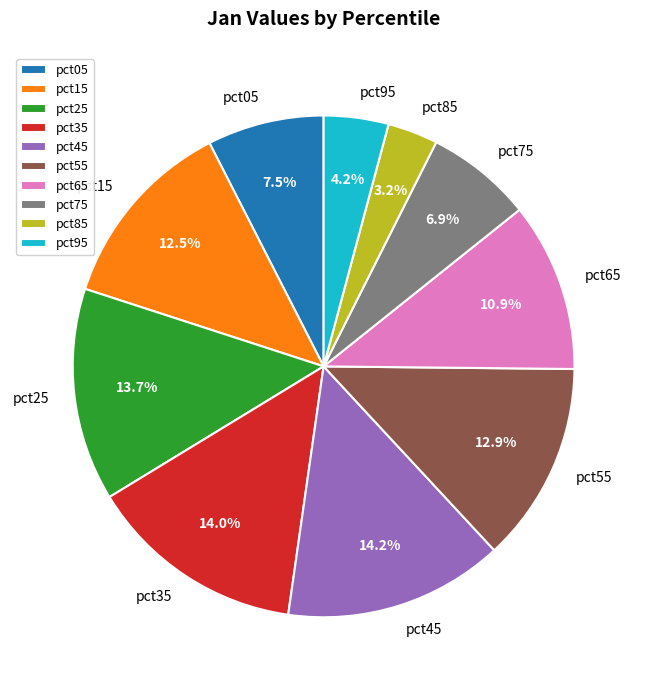

Which has a higher value, pct15 or pct75?

pct15